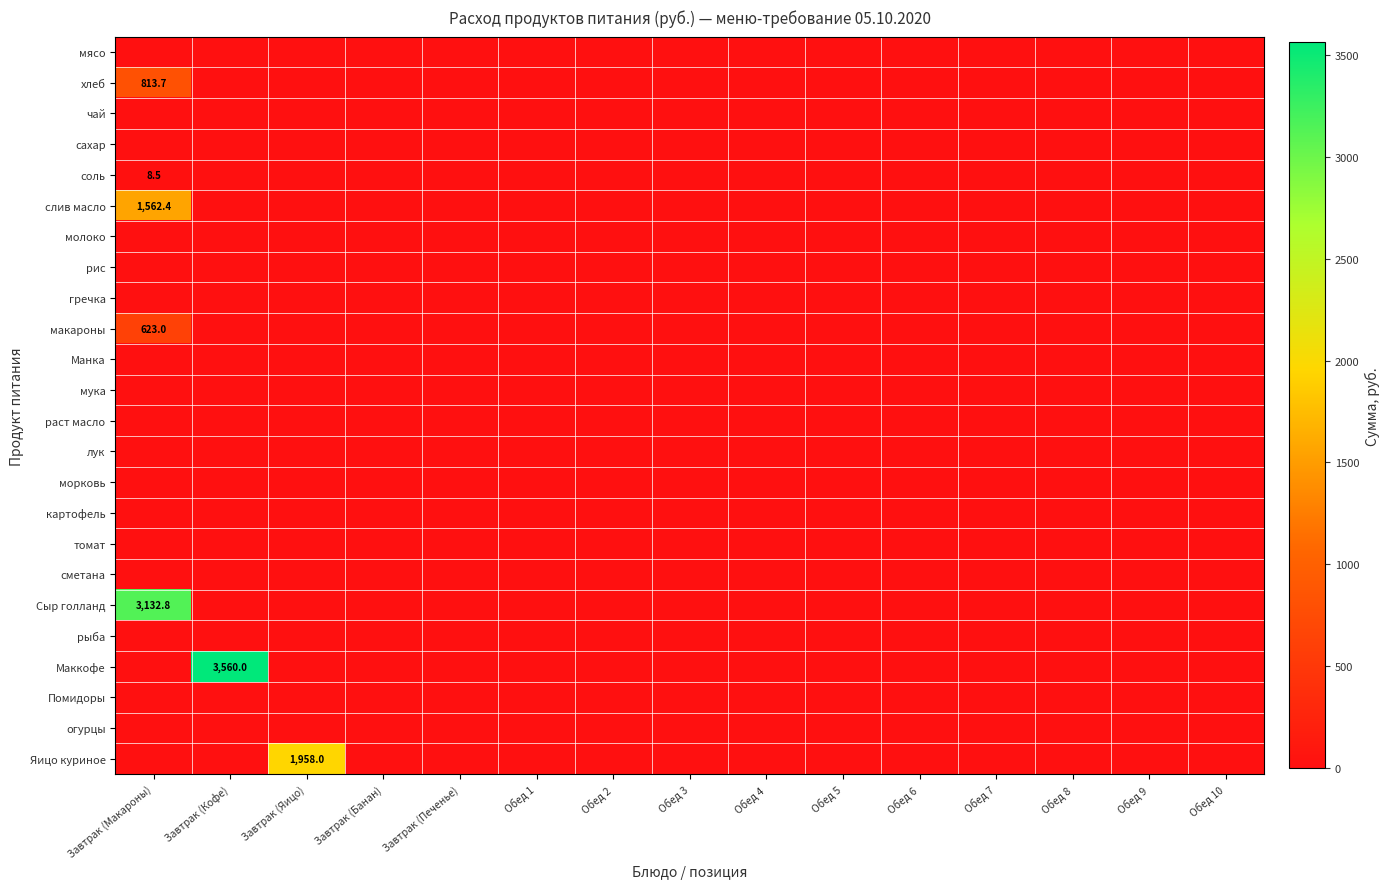

Where is раст масло nearest to the value 0?

Завтрак (Макароны)